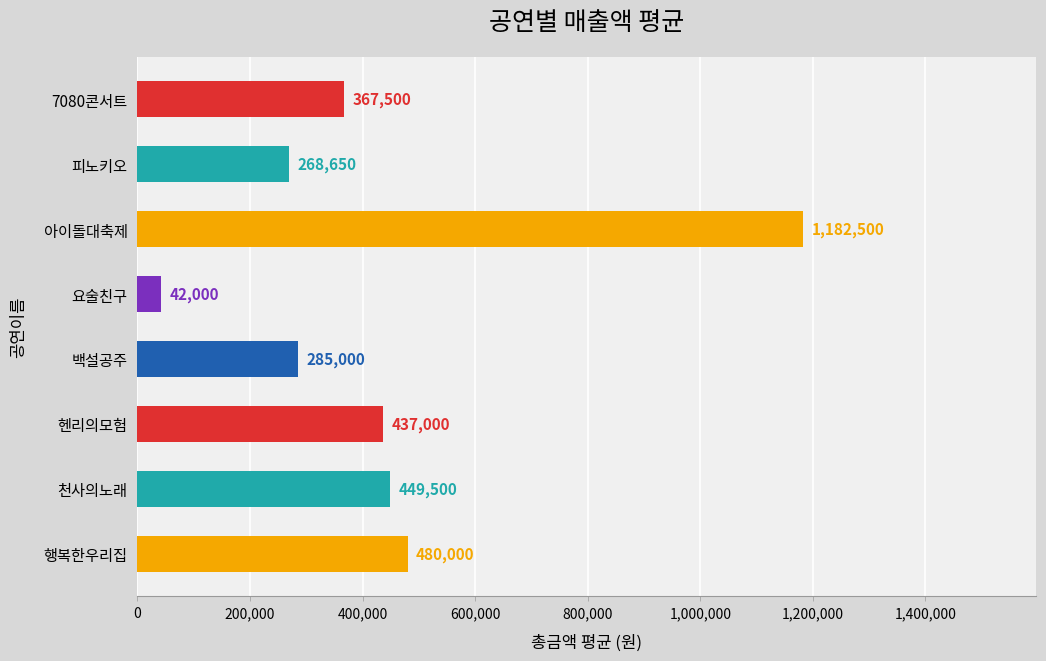

How many categories are shown in the chart?

8